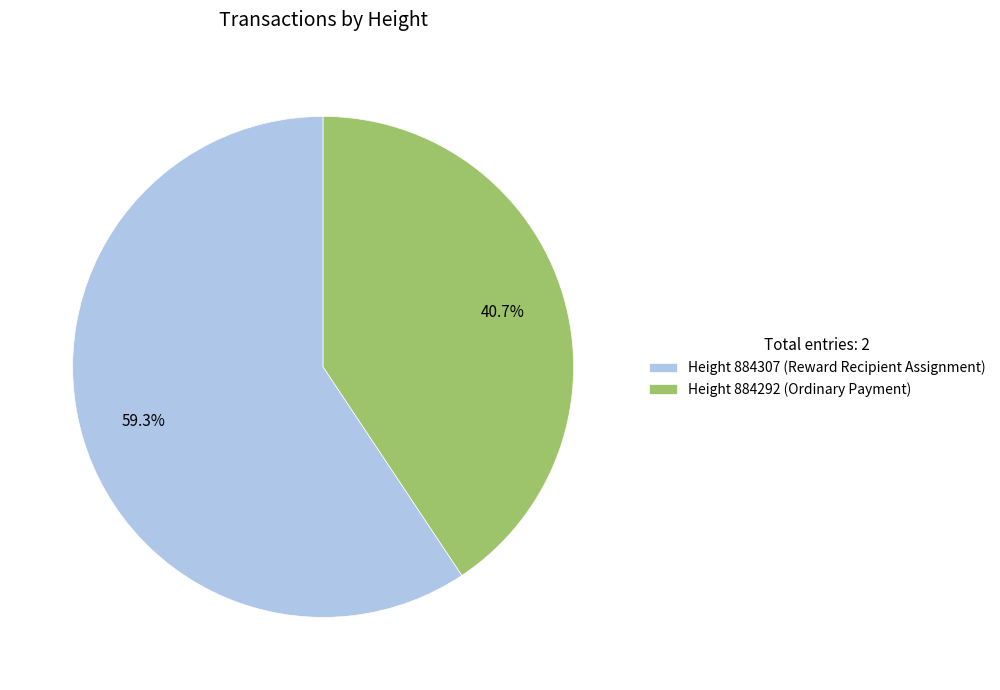

Between Height 884292 (Ordinary Payment) and Height 884307 (Reward Recipient Assignment), which is larger?

Height 884307 (Reward Recipient Assignment)